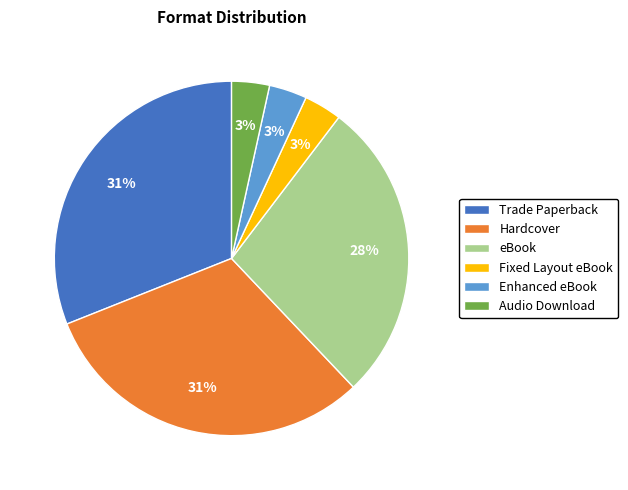

Approximately how many times larger is the value at Hardcover compared to eBook?

1.1